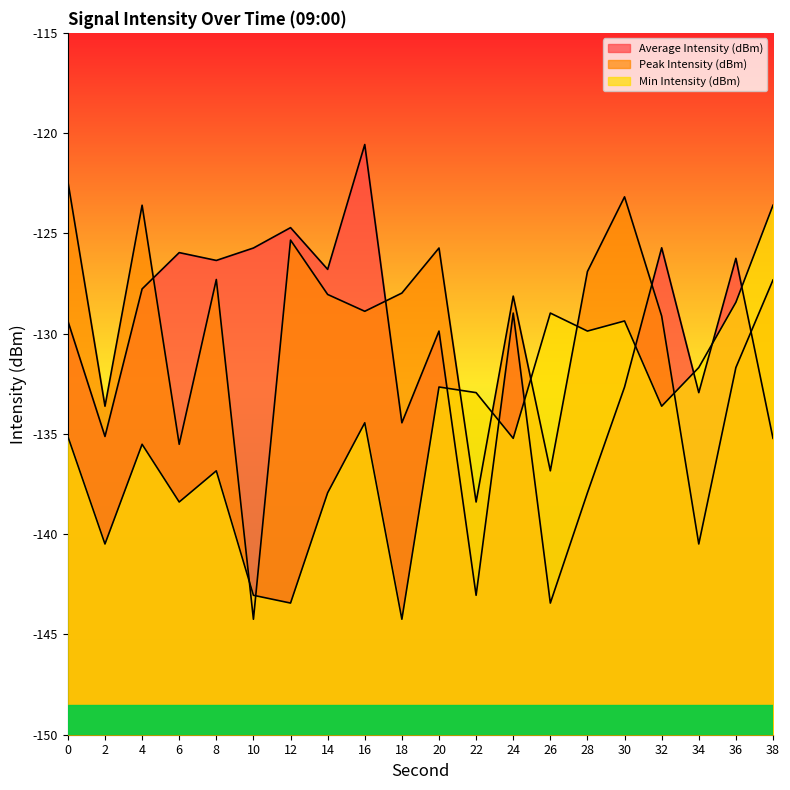

Is the value of Min Intensity (dBm) at 22 greater than the value of Peak Intensity (dBm) at 26?

Yes